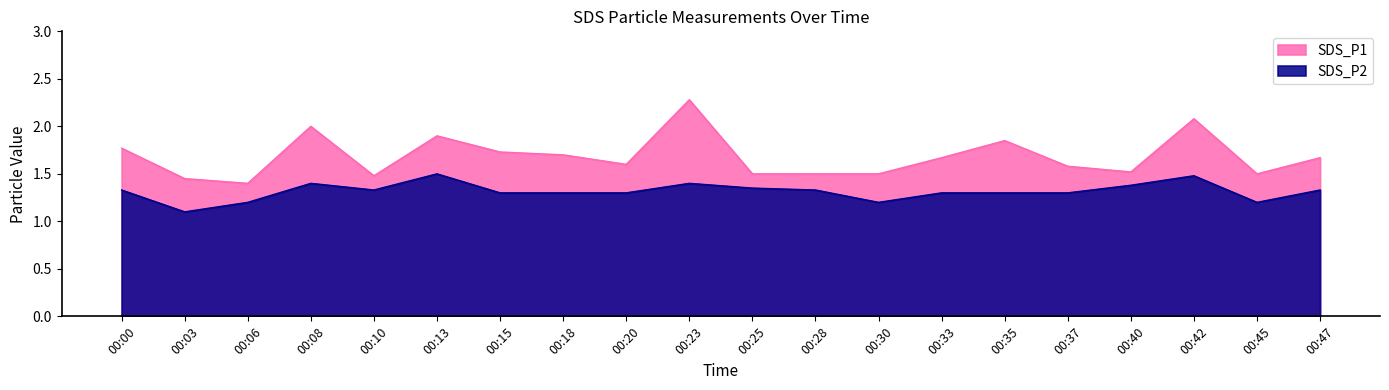

What are all the series names shown in the legend?

SDS_P1, SDS_P2